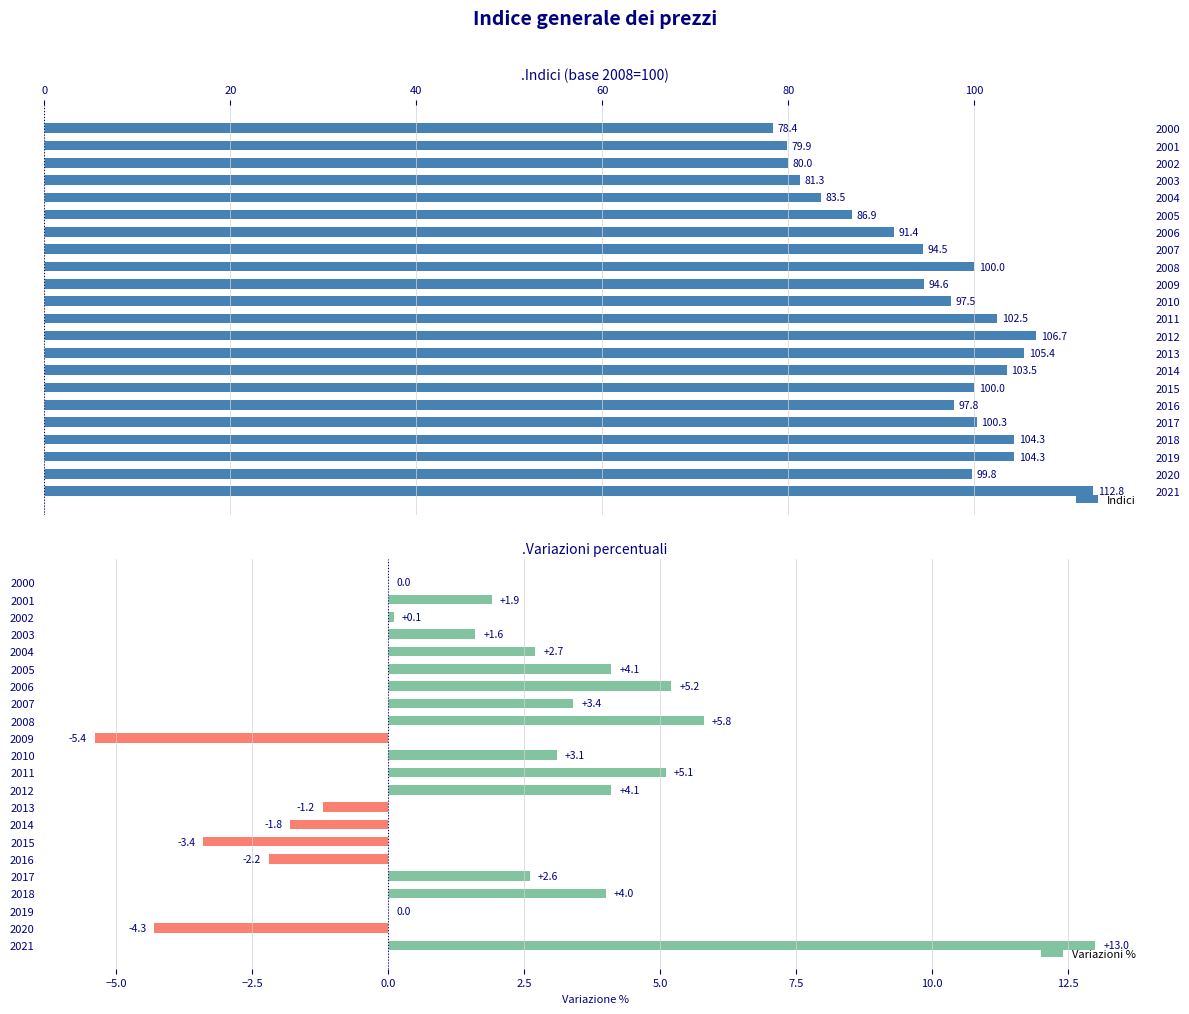

Is it true that Variazioni % equals 4.1 at 2012?

True